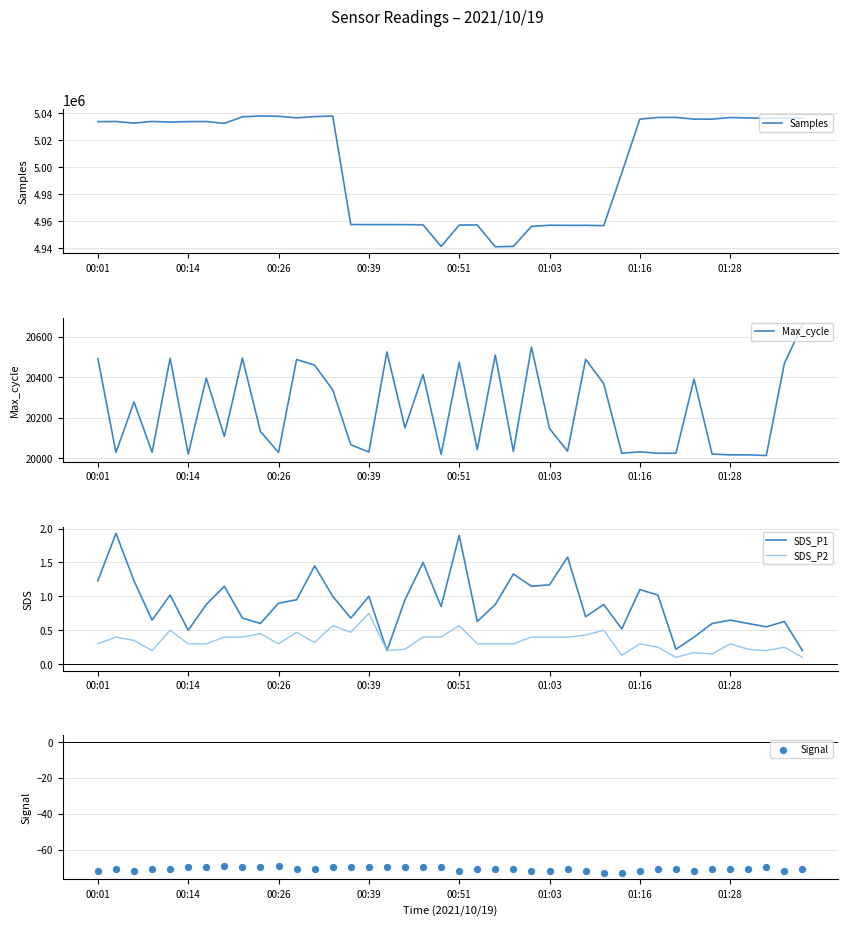

At how many categories does at least one series exceed 4827958?

40